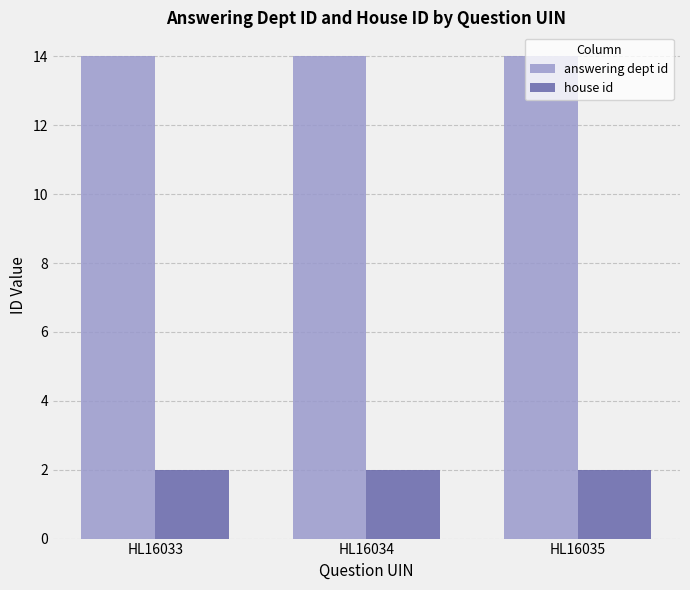

What is the spread (max minus min) of values at HL16033?

12